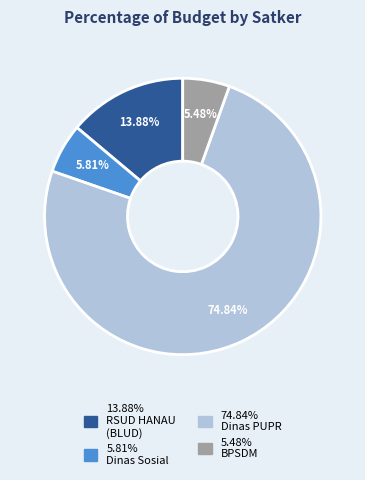

Is there any slice that represents more than half of the pie?

Yes